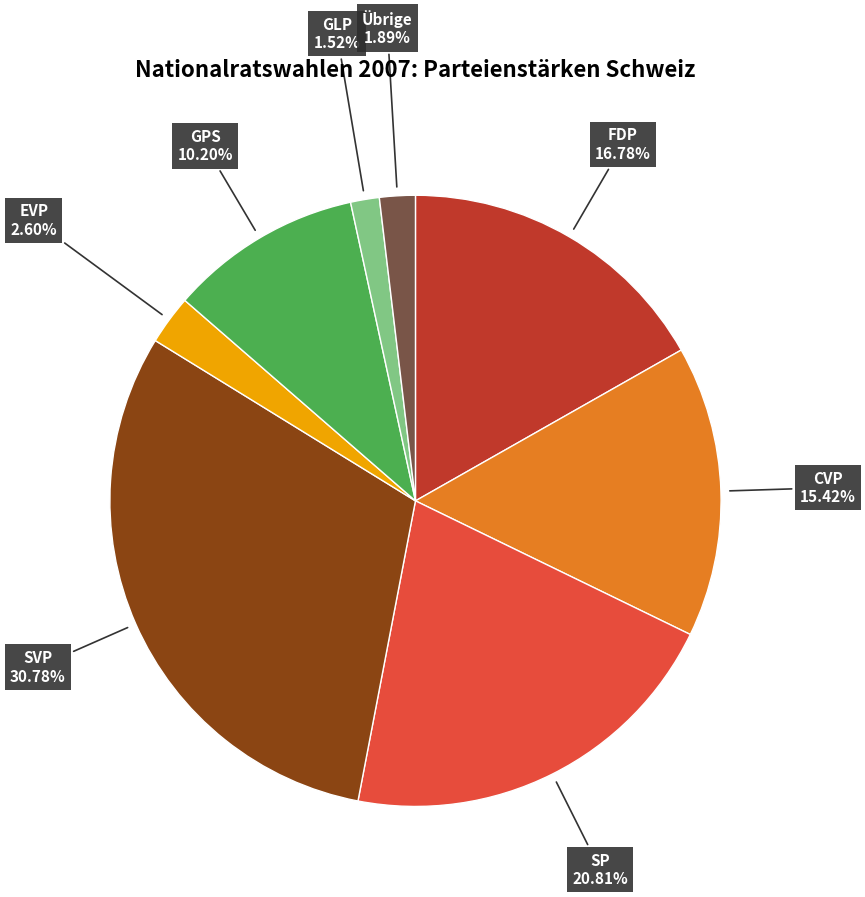

Is there a majority slice in this chart?

No